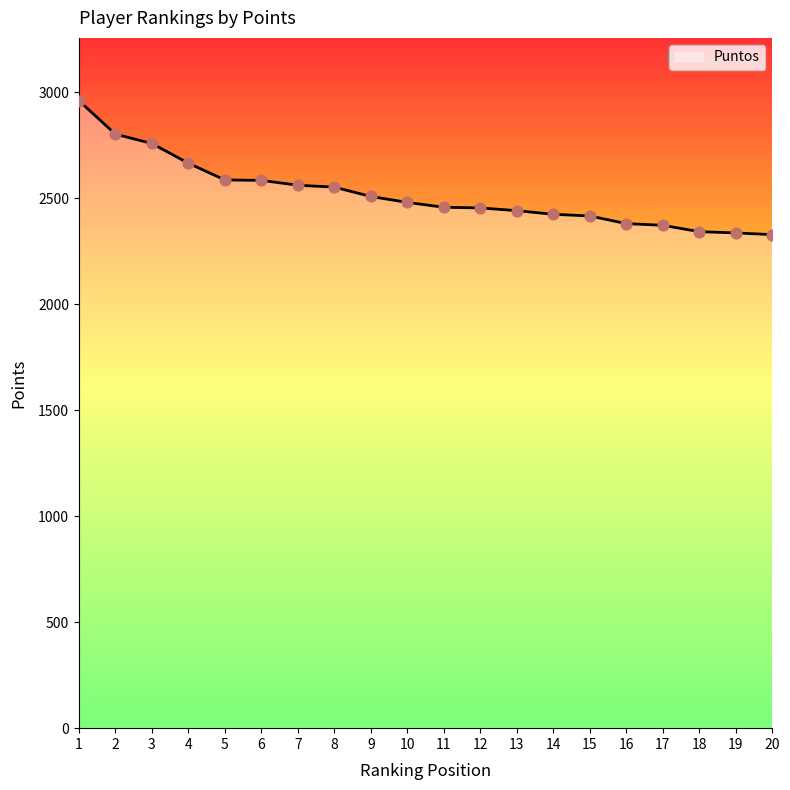

What is the ratio of the value at 9 to the value at 7?

1.0